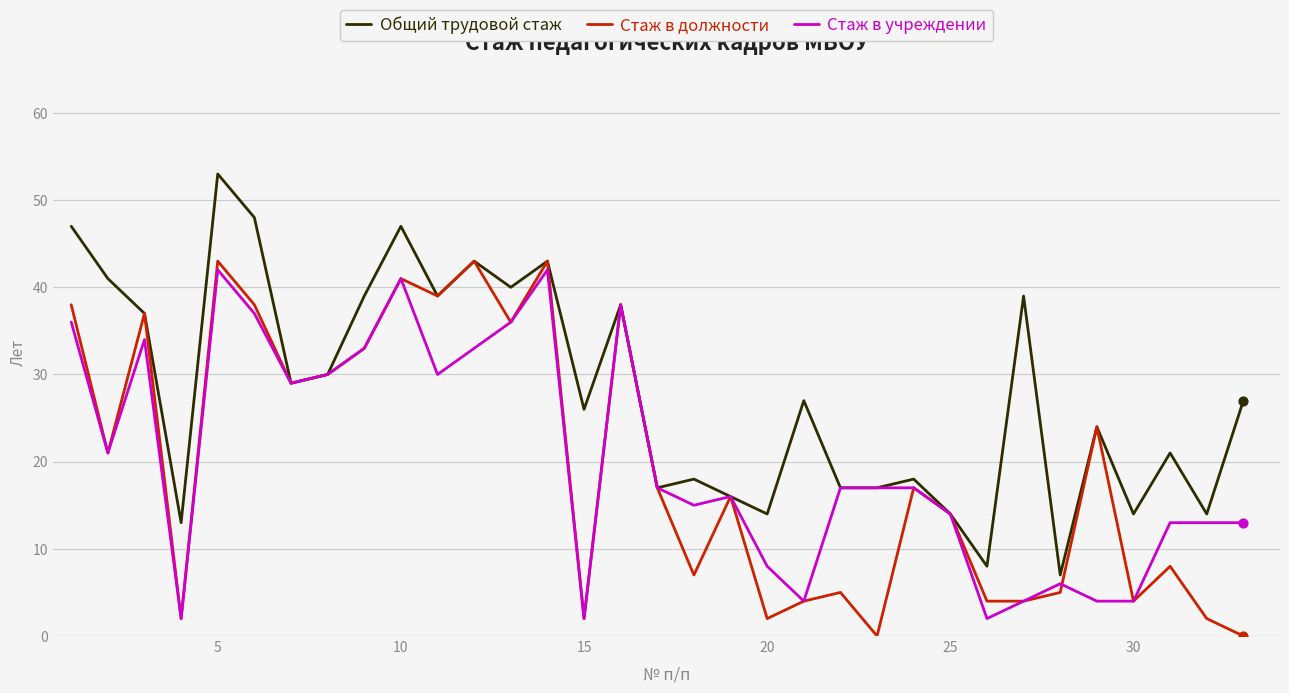

Which series has the largest total across all categories?

Общий трудовой стаж